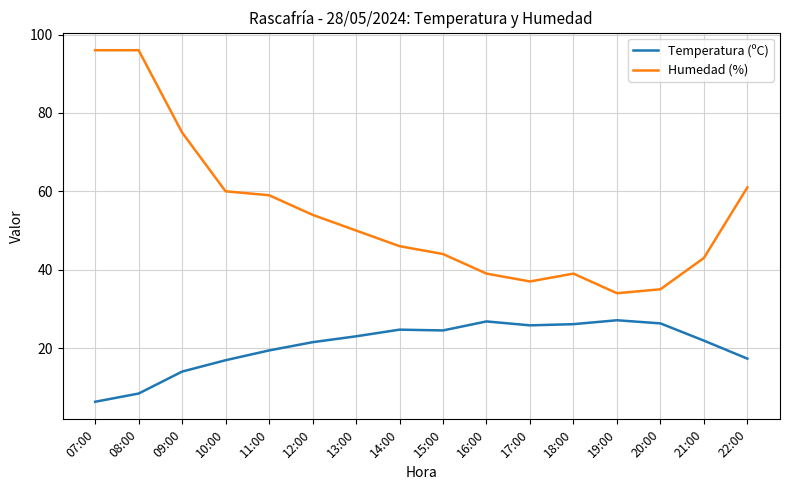

What position from the right is 08:00?

15